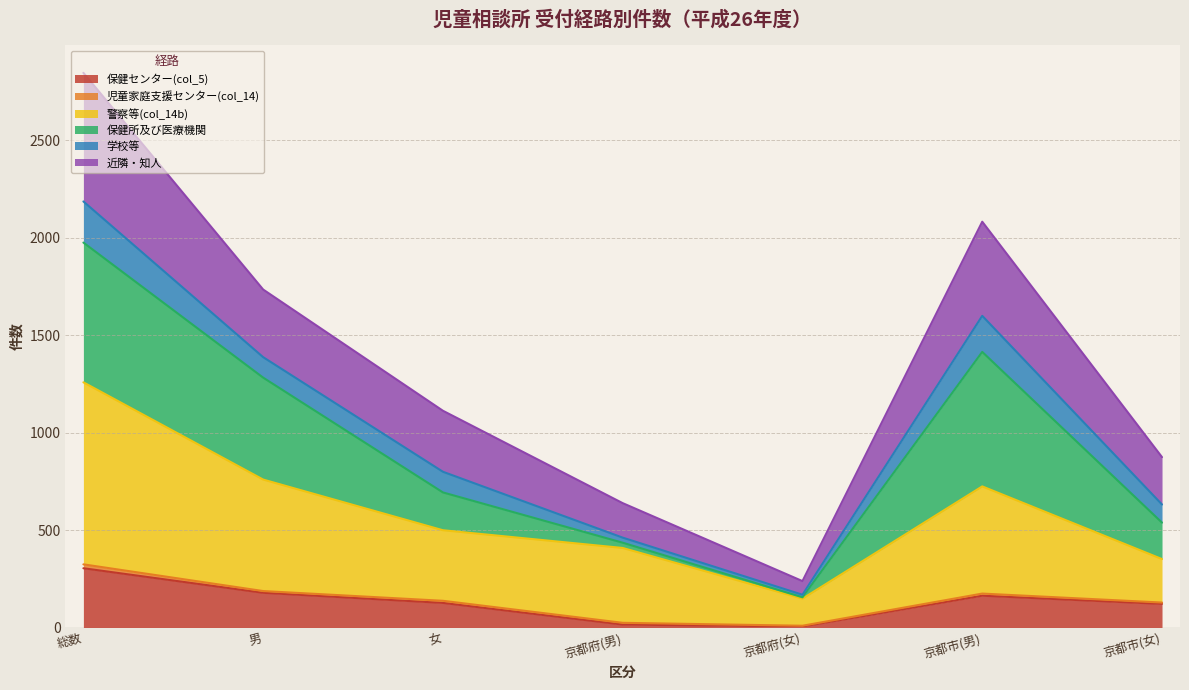

The 警察等(col_14b) series shows 952 at 京都市(男). True or false?

False